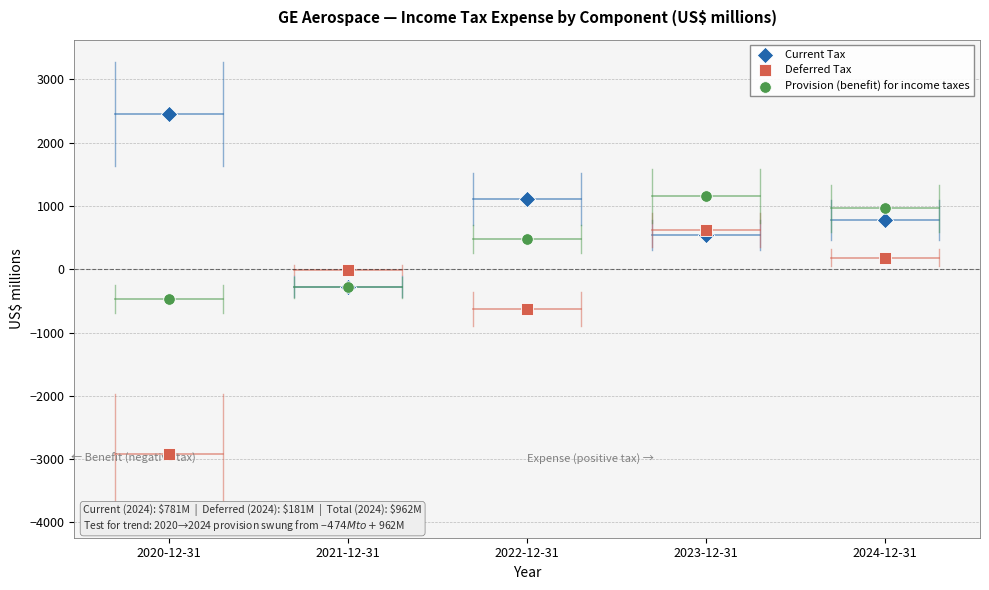

What are all the series names shown in the legend?

Current Tax, Deferred Tax, Provision (benefit) for income taxes